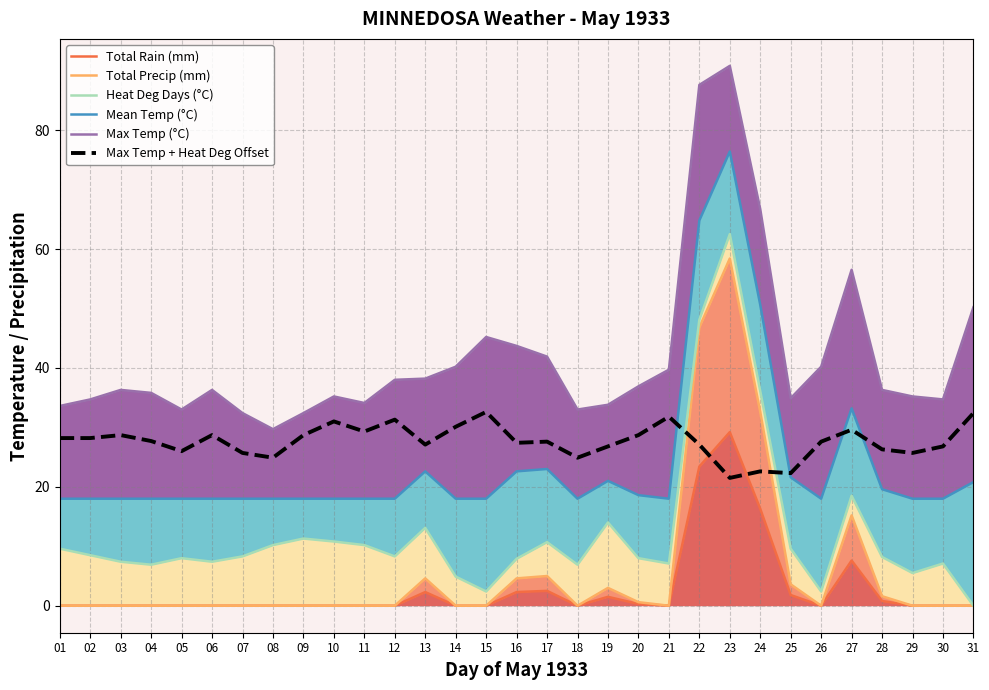

What is the sum of the Mean Temp (°C) values at 11 and 05?

36.0